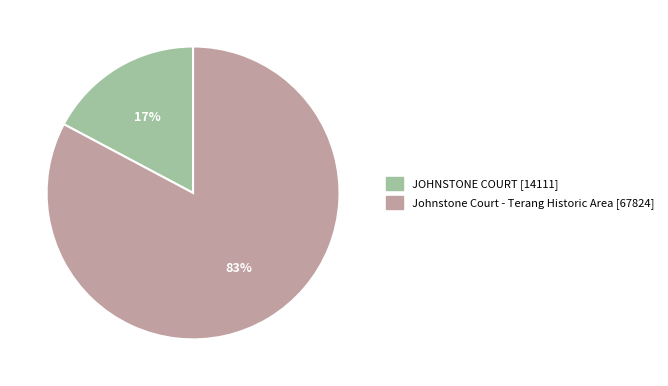

True or false: Johnstone Court - Terang Historic Area accounts for 83% of the total.

True